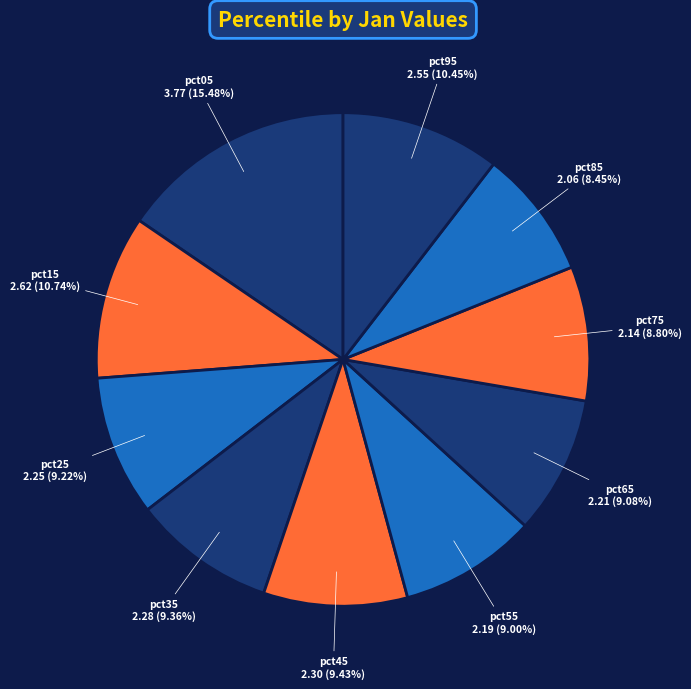

How many slices are in this pie chart?

10